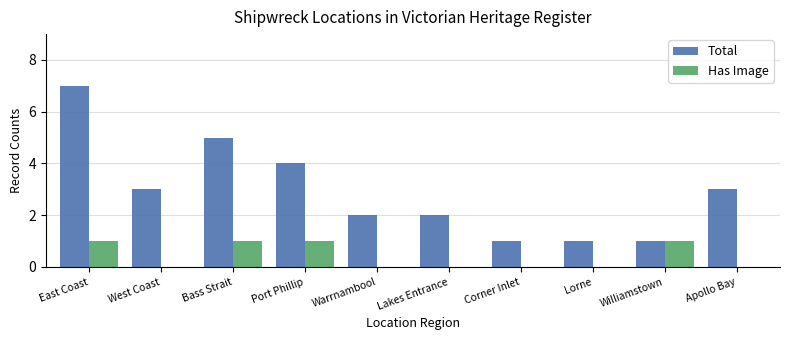

Reading left to right, list all the values displayed in this chart.

Total: 7	3	5	4	2	2	1	1	1	3
Has Image: 1	0	1	1	0	0	0	0	1	0